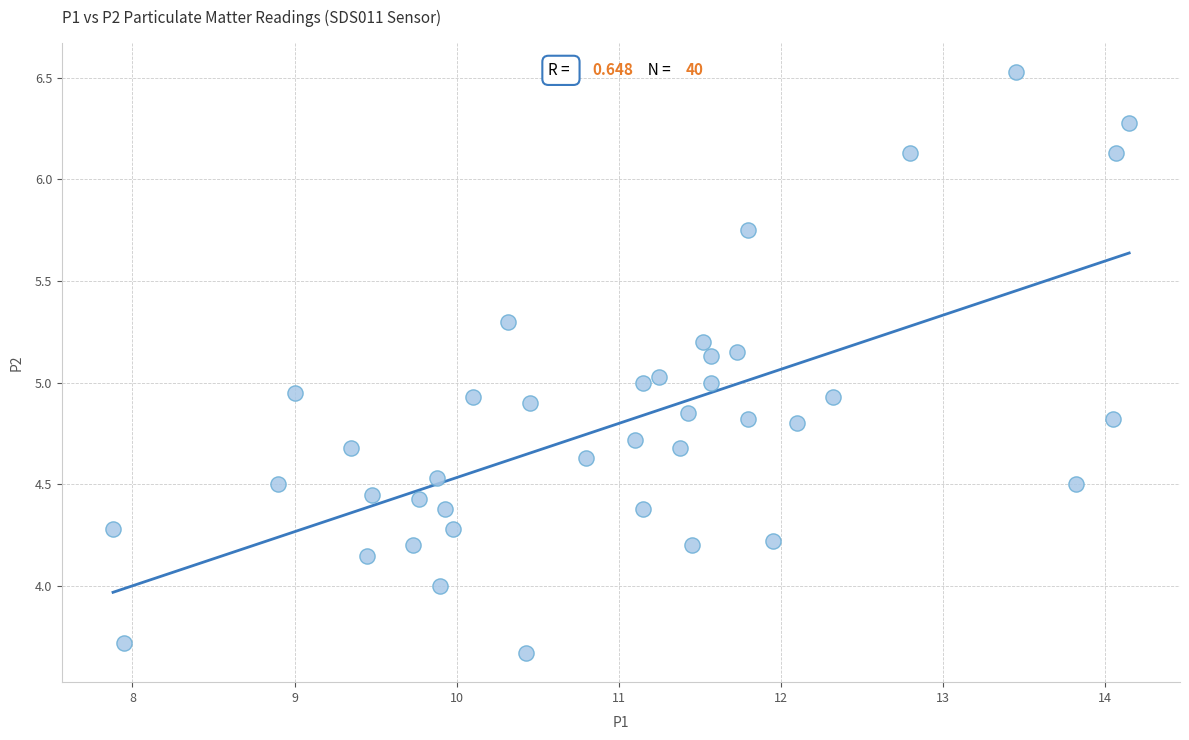

What is the range of X values (max minus min)?

6.3